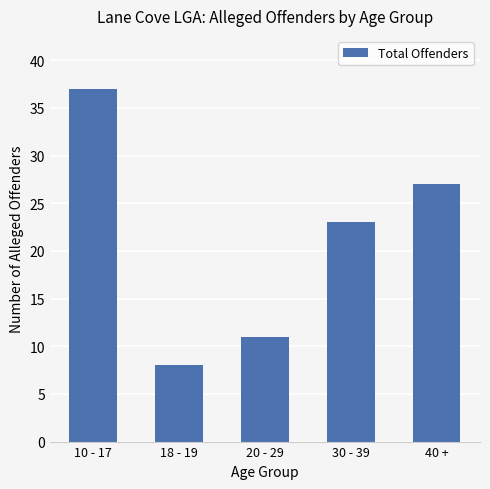

What is the difference between the values at 40 + and 20 - 29?

16